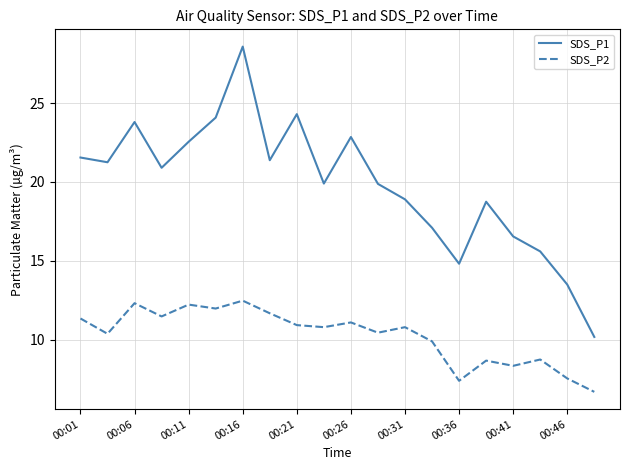

Which series has the widest spread of values?

SDS_P1